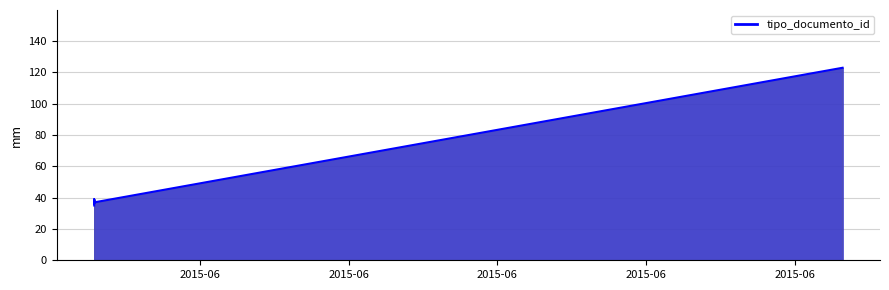

Which has a higher value, 2015-06-15 13:51:07 or 2015-06-15 13:51:07?

2015-06-15 13:51:07